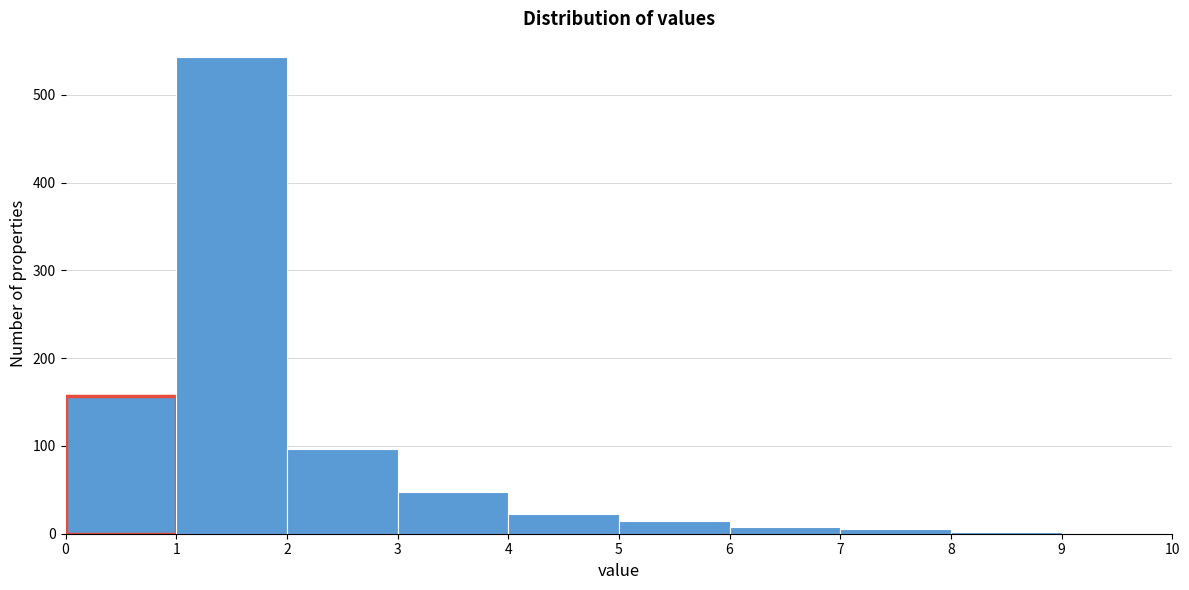

Which range on the x-axis has the tallest bar?

1 to 2